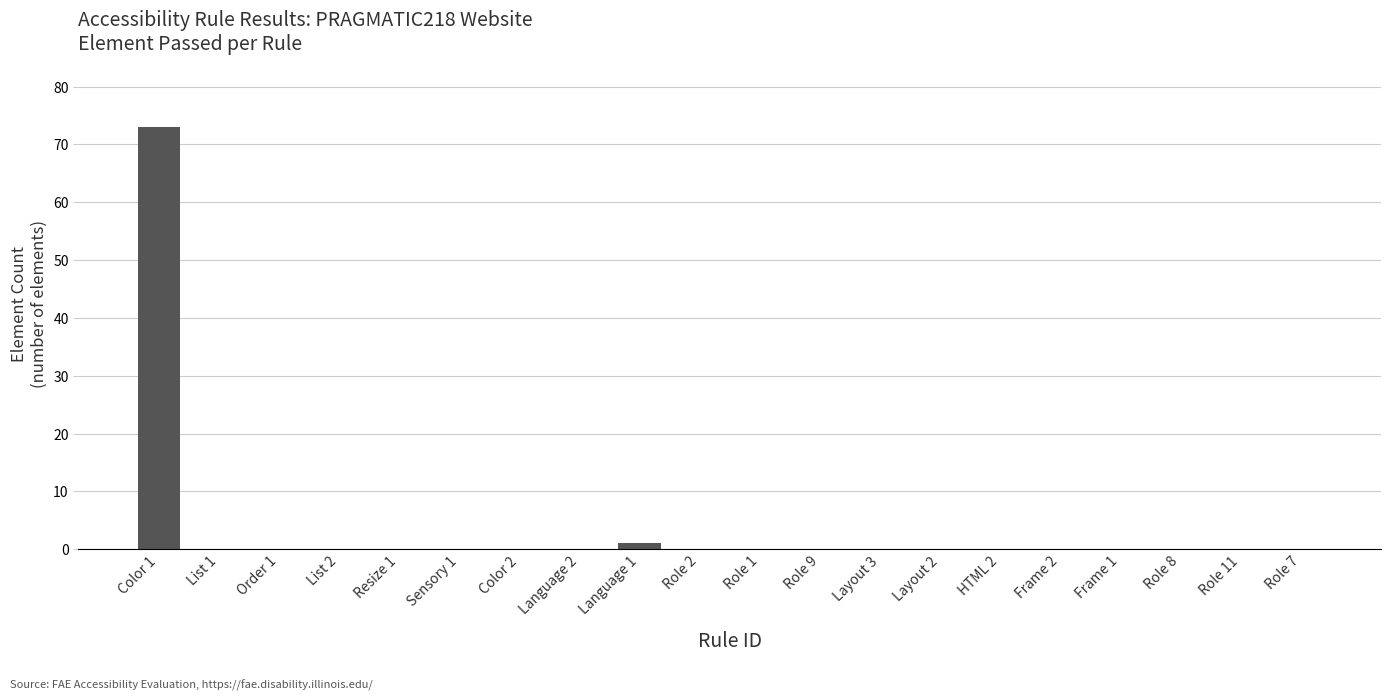

What is the sum of all values?

74